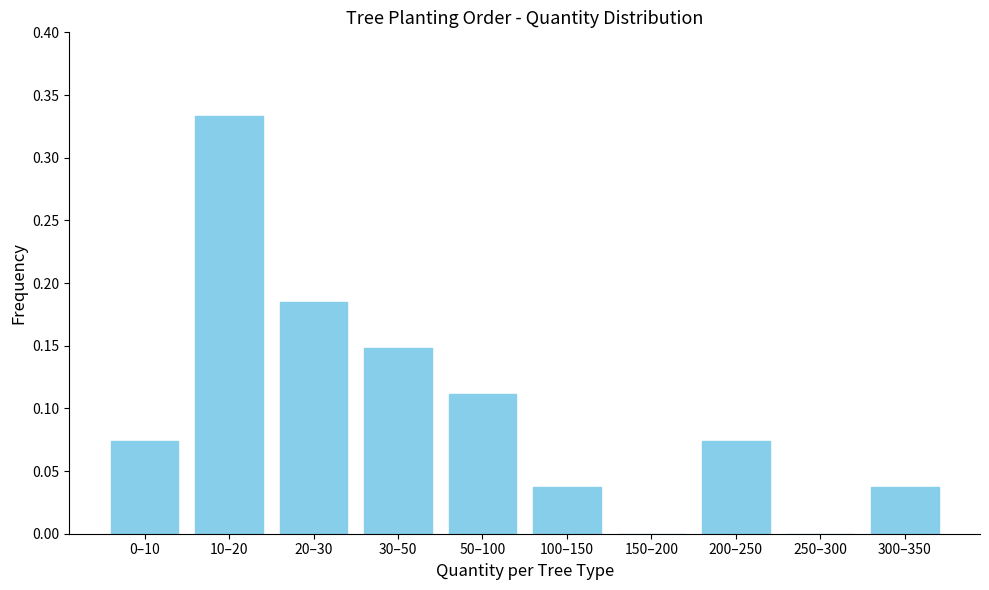

Which category has the highest value across all series?

10–20